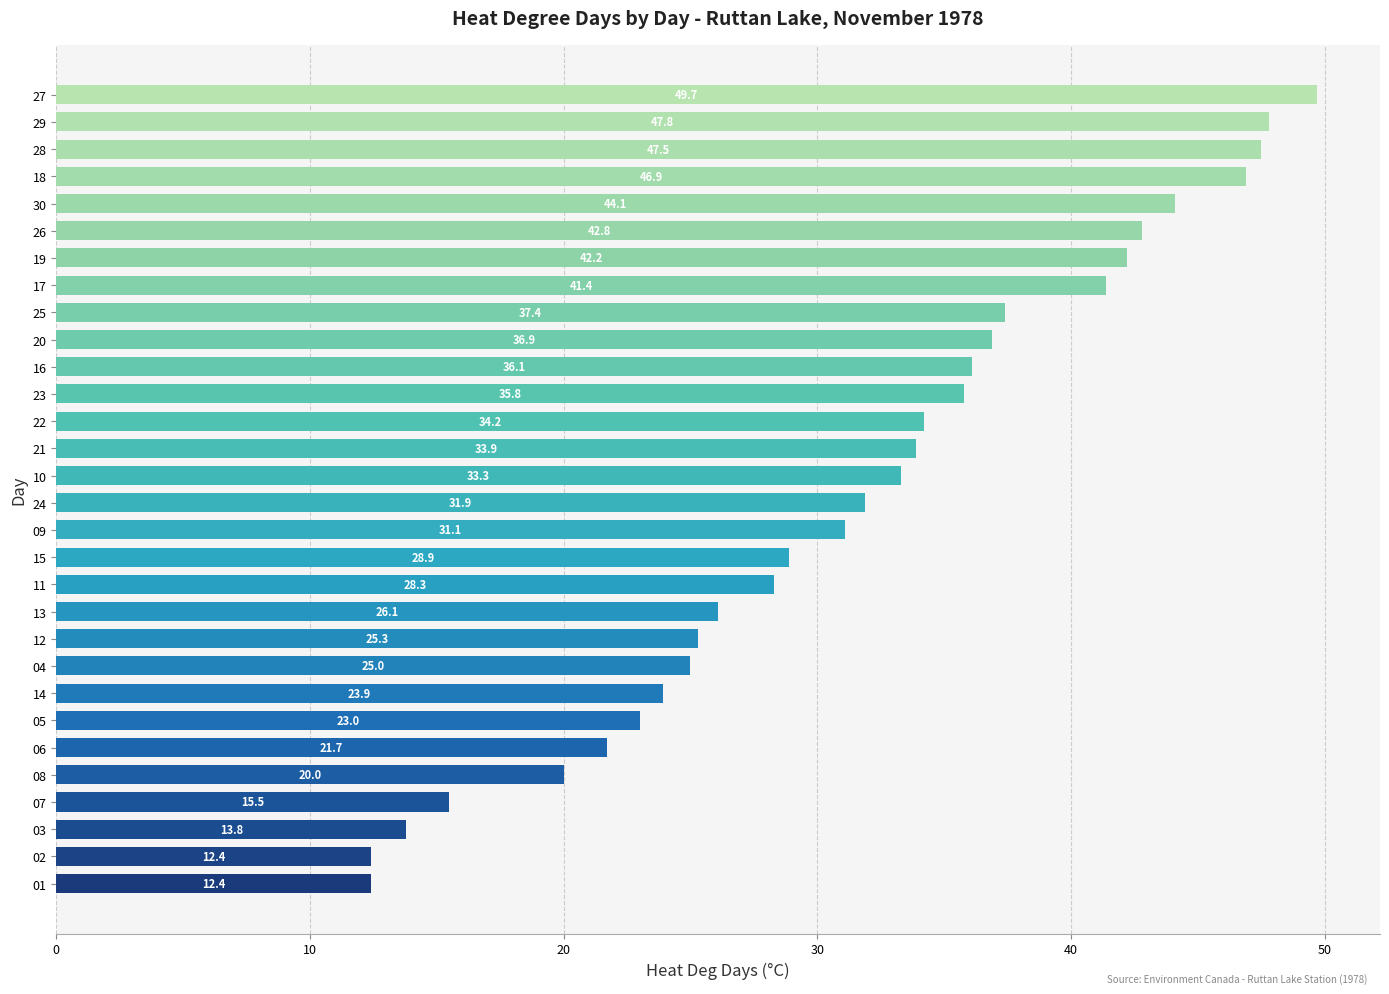

What is the sum of all values?

949.3